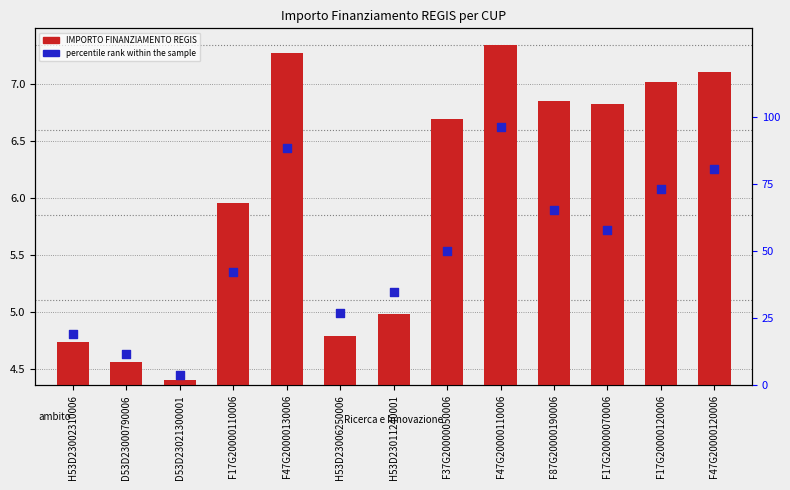

At which category is the sum across all series the highest?

F47G20000110006